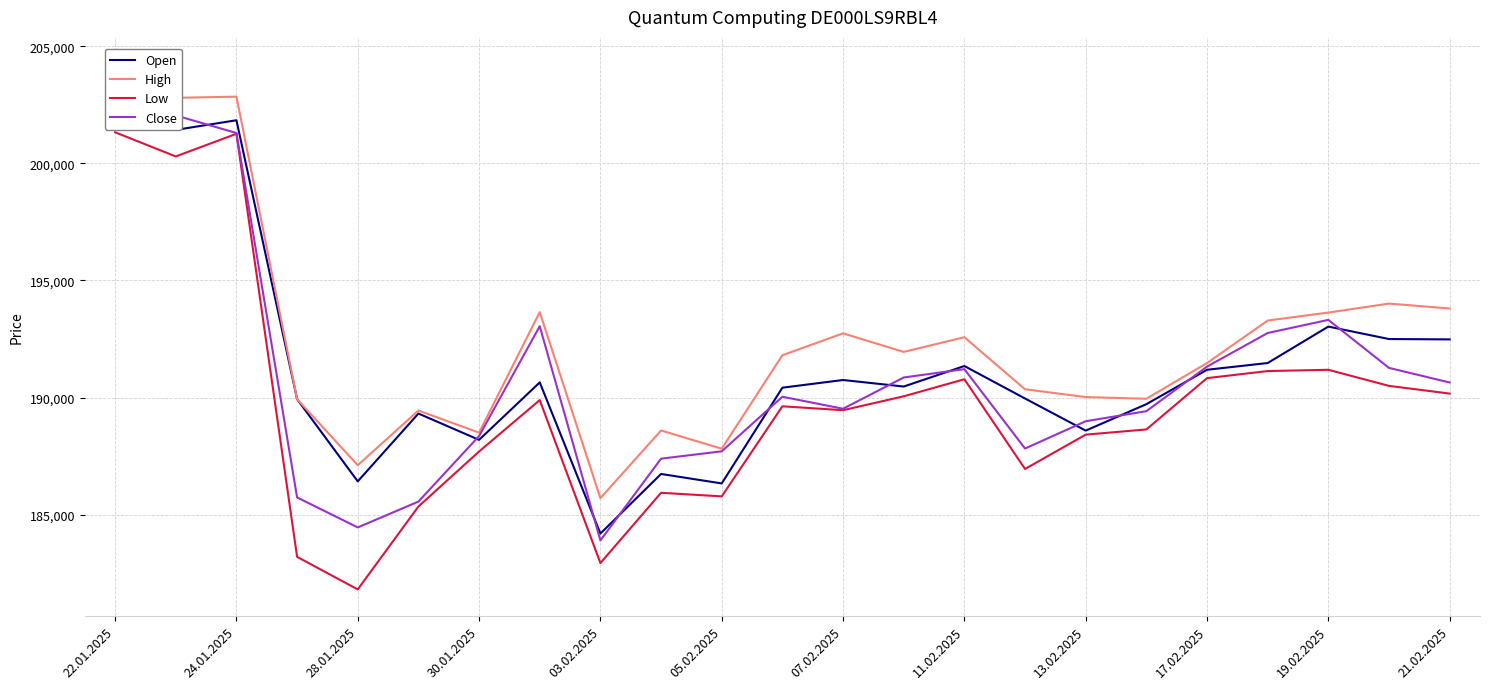

At how many categories does at least one series exceed 191993?

10